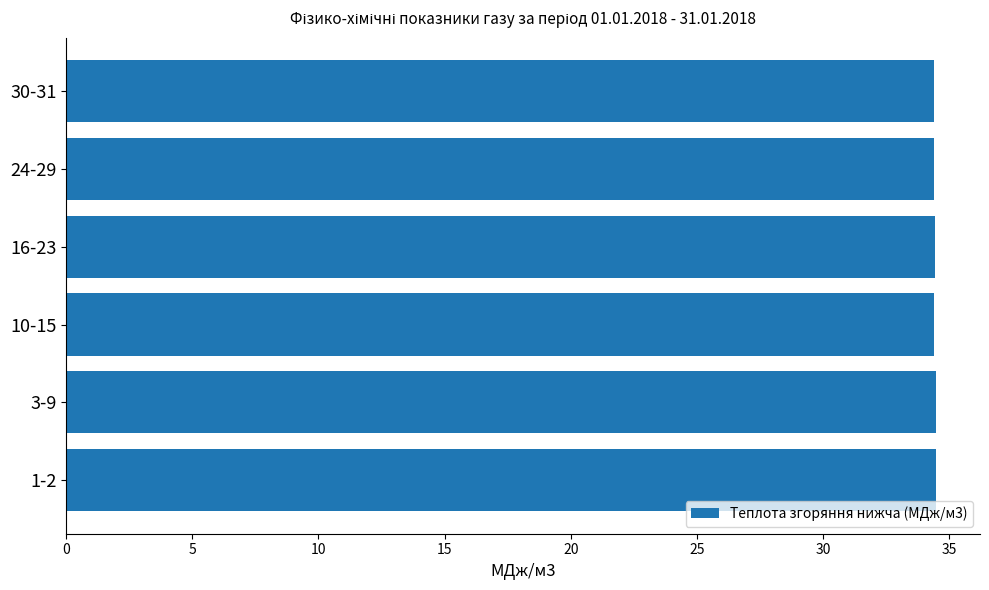

What is the ratio of the value at 30-31 to the value at 24-29?

1.0